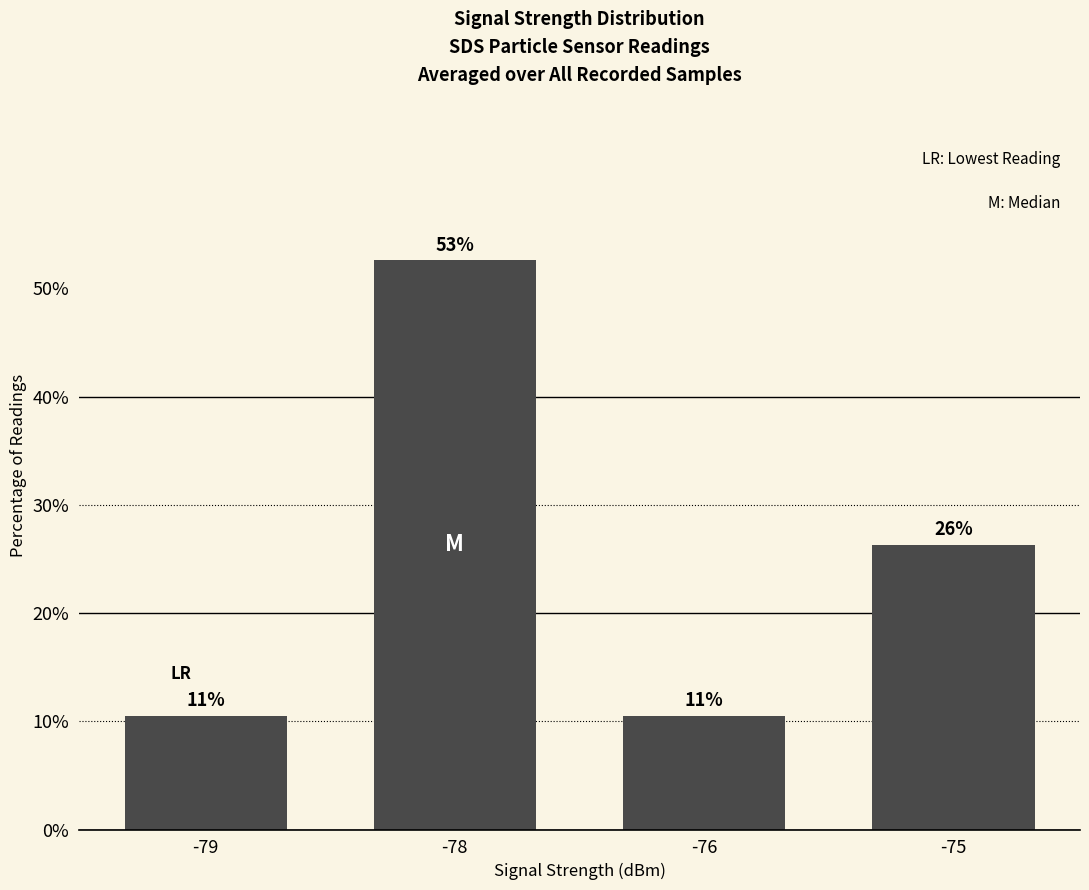

Does the chart contain any negative values?

No